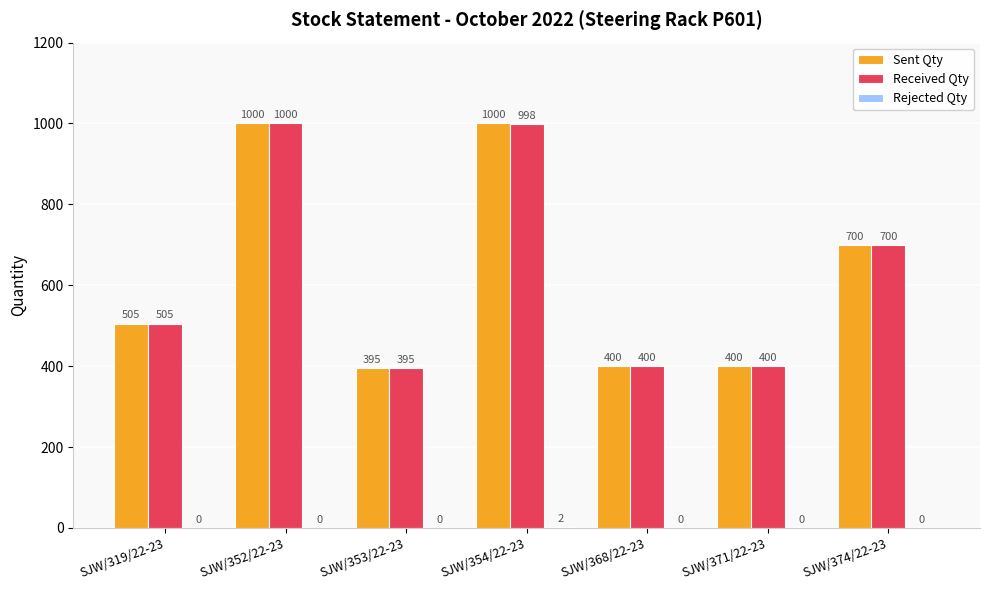

The value of Received Qty at SJW/353/22-23 is 395. True or false?

True